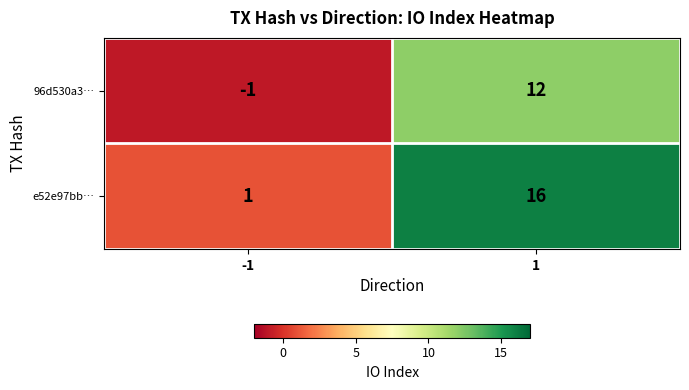

At which category is the sum across all series the highest?

1